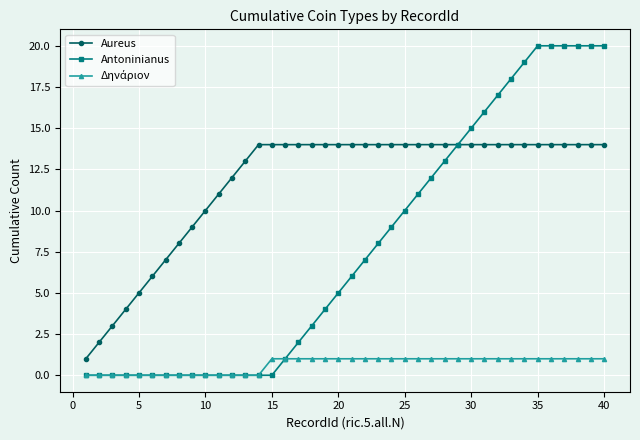

What is the maximum value for Aureus?

14